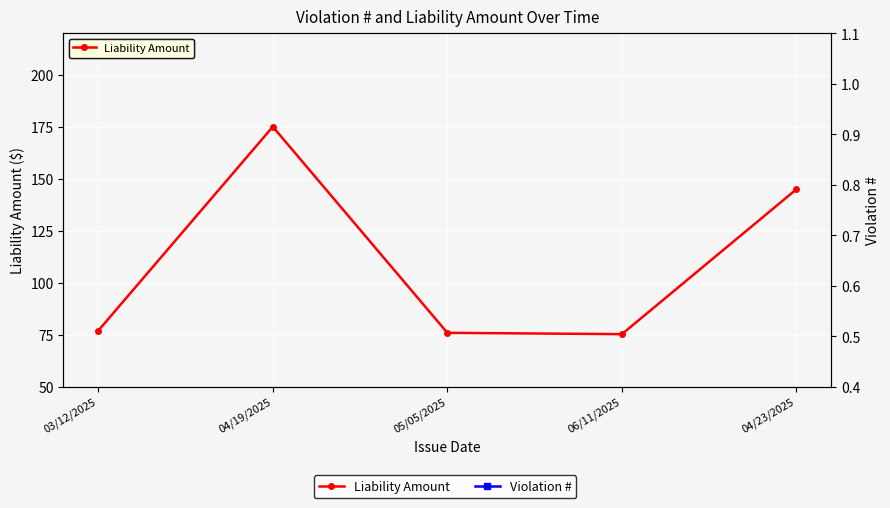

How many data points in Violation # are less than 57?

2